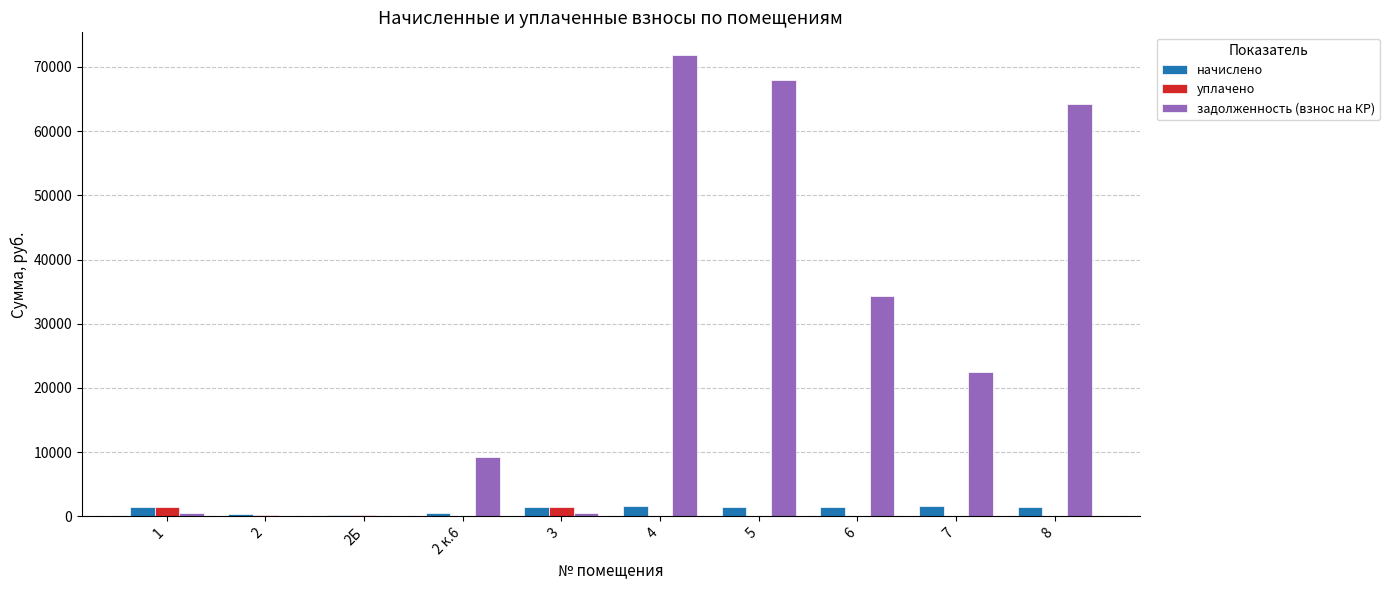

Which series has the largest total across all categories?

задолженность (взнос на КР)